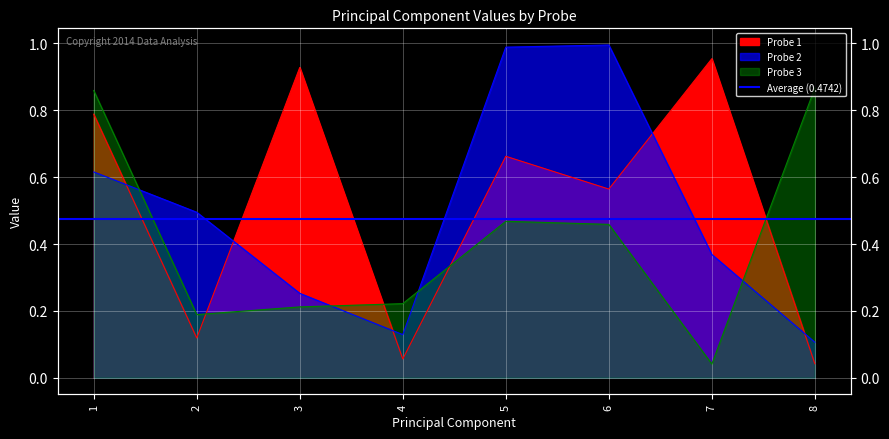

At which category does Probe 3 reach its first local valley?

2